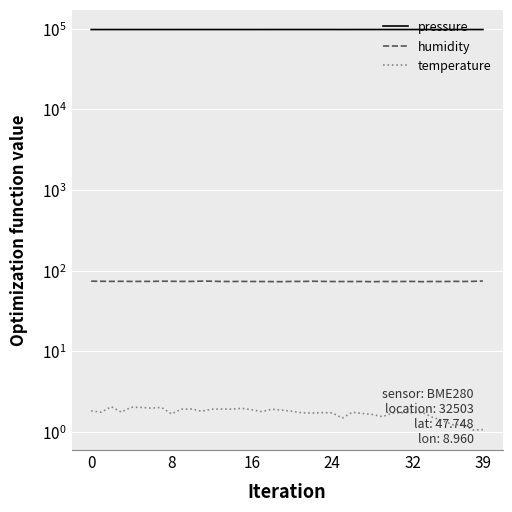

Is it true that humidity equals 130.1 at 23?

False